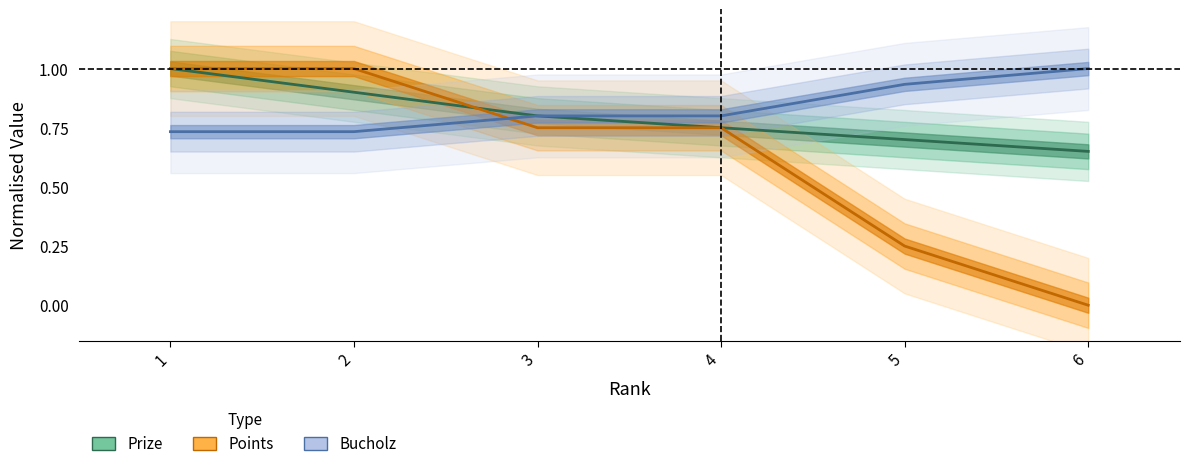

What is the total value across all series at 4?

2.3